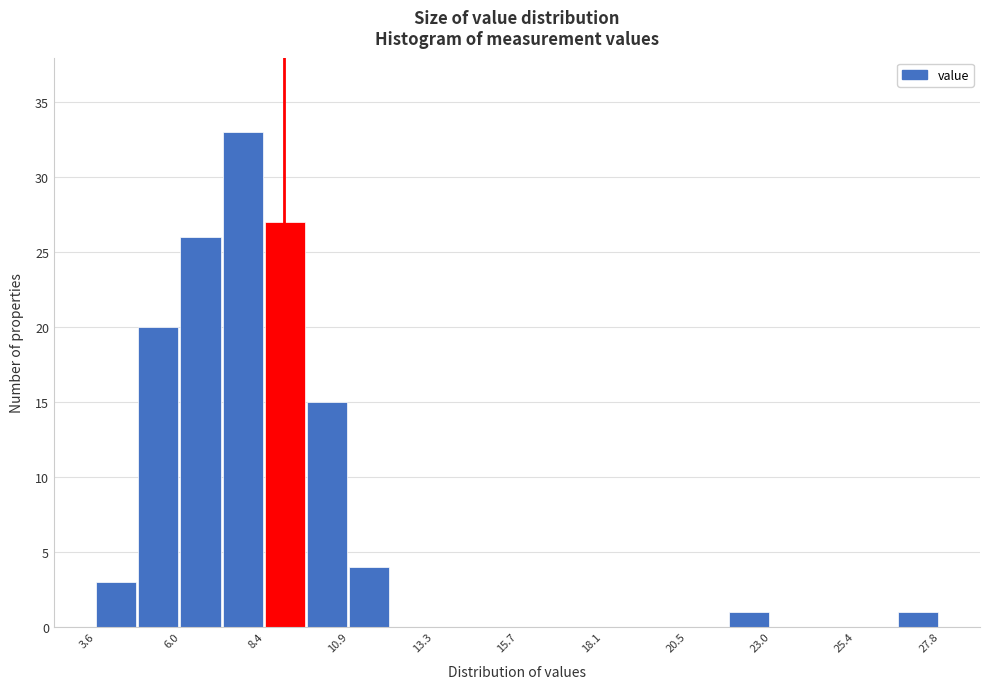

Around what value on the x-axis is the tallest bar? Give the approximate position of its centre, as read against the axis.

8.0